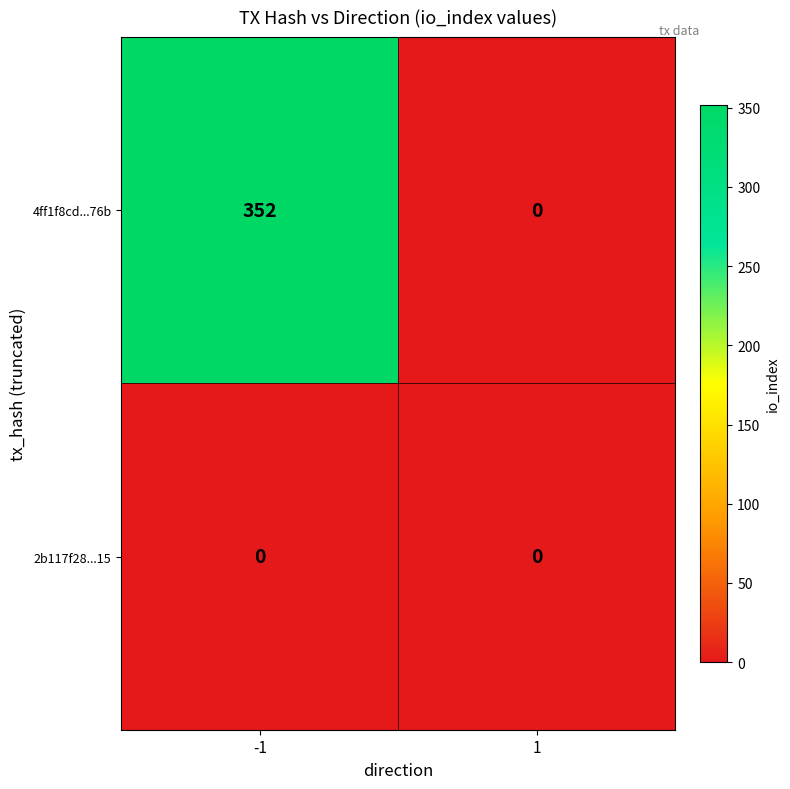

Is it true that 4ff1f8cd...76b equals -165 at 1?

False